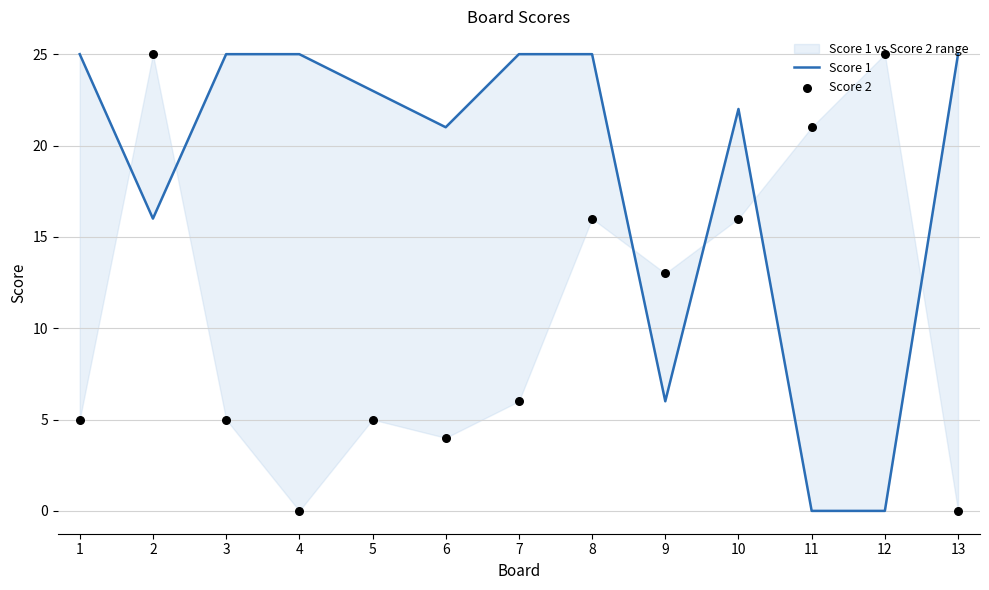

What are all the series names shown in the legend?

Score 1, Score 2